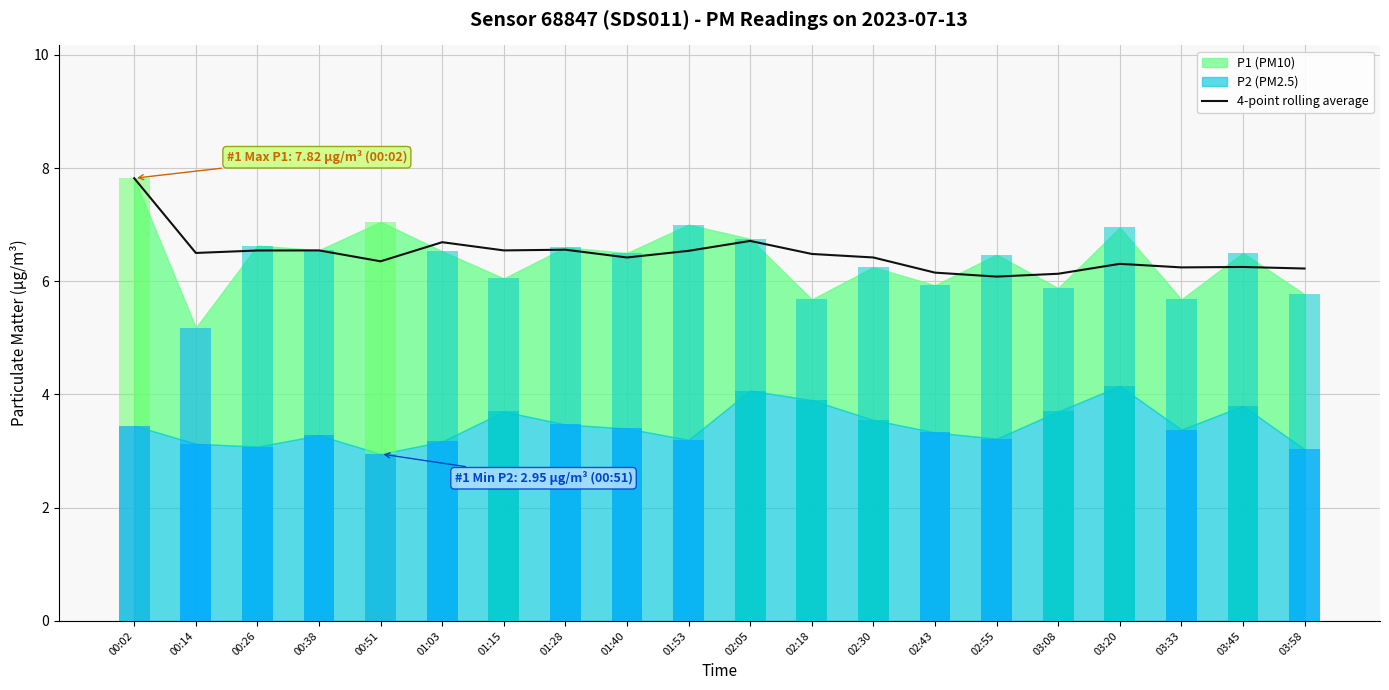

What is the label of the 4th bar from the left?

00:38